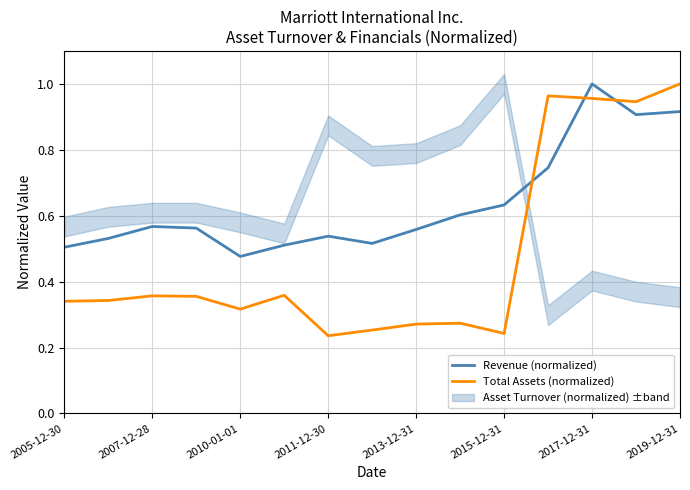

What is the lowest value of the Revenue (normalized) series?

0.5